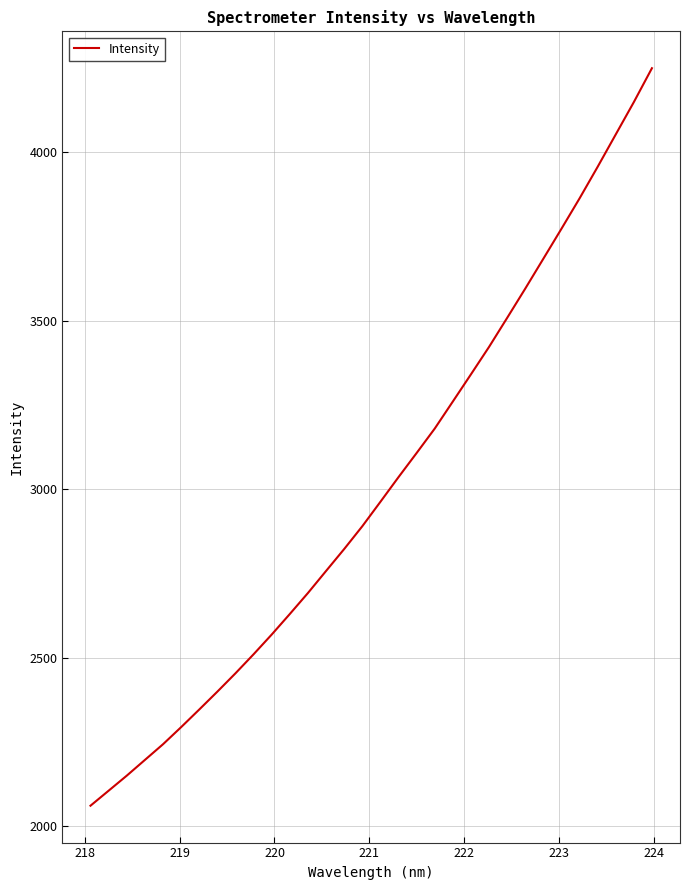

What is the difference between the maximum and minimum values?

2189.2